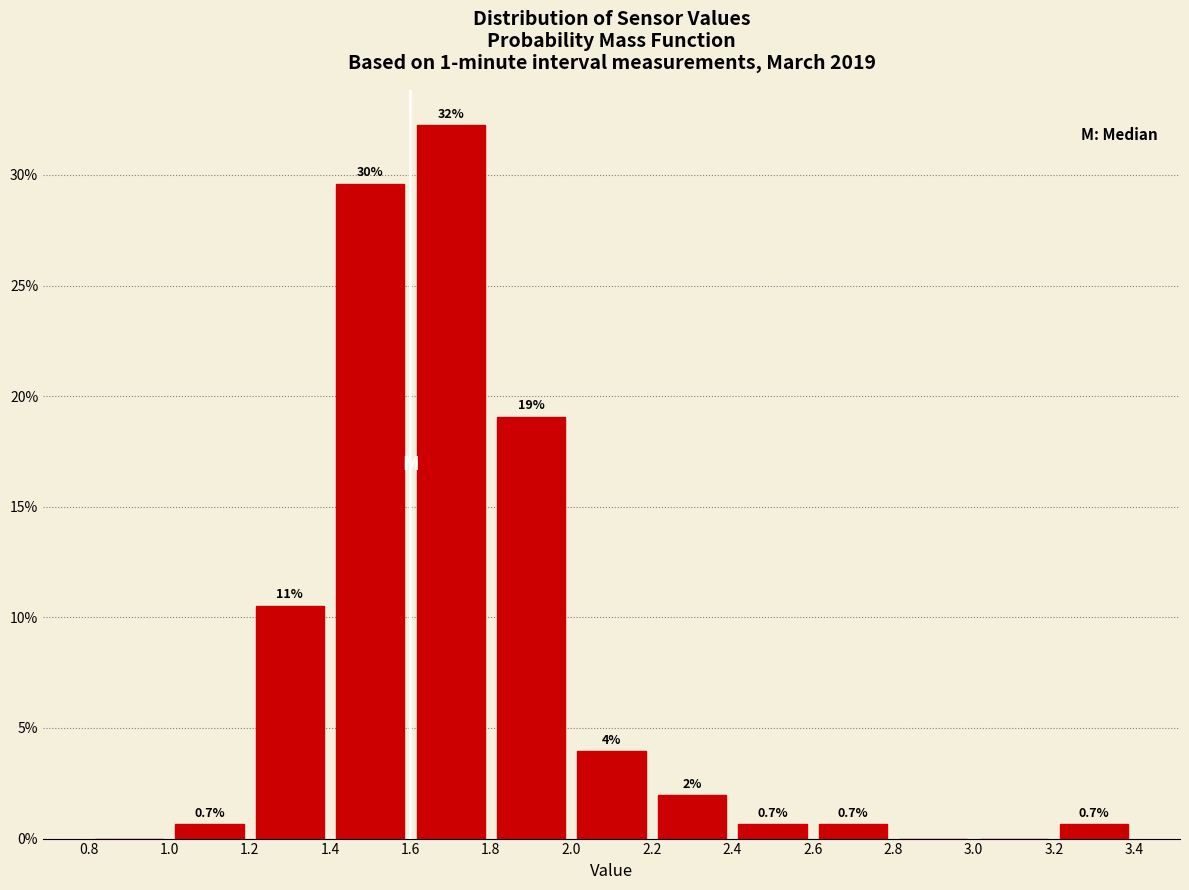

Over which range of the x-axis is the bar tallest?

1.6 to 1.8